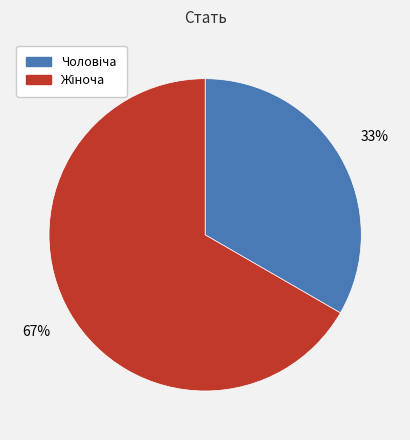

Does any single category account for the majority?

Yes